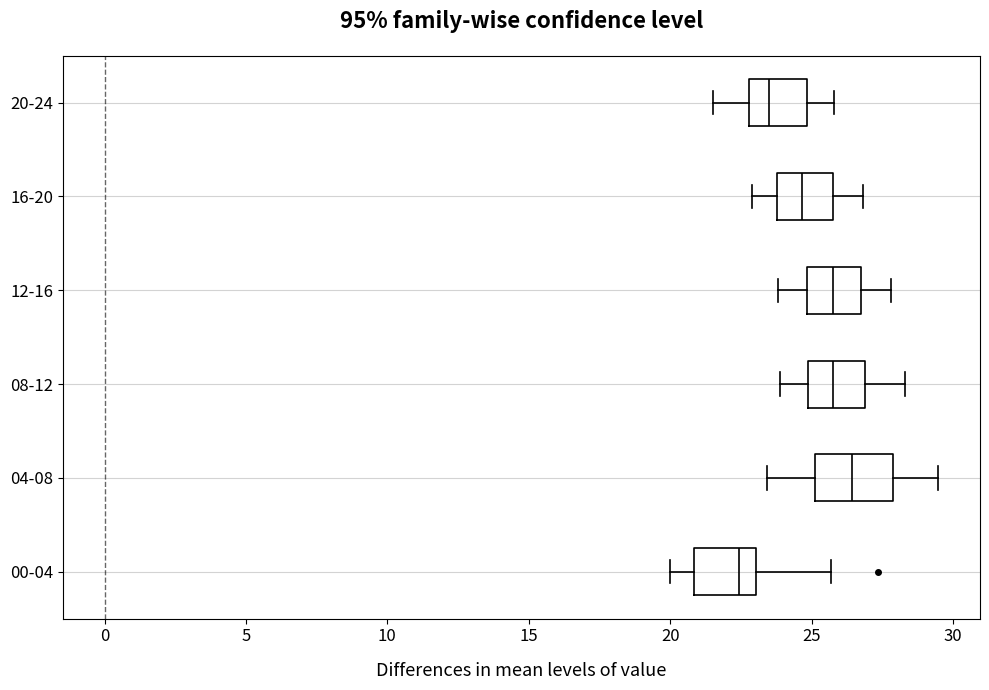

Which box's median line is the furthest to the right?

04-08